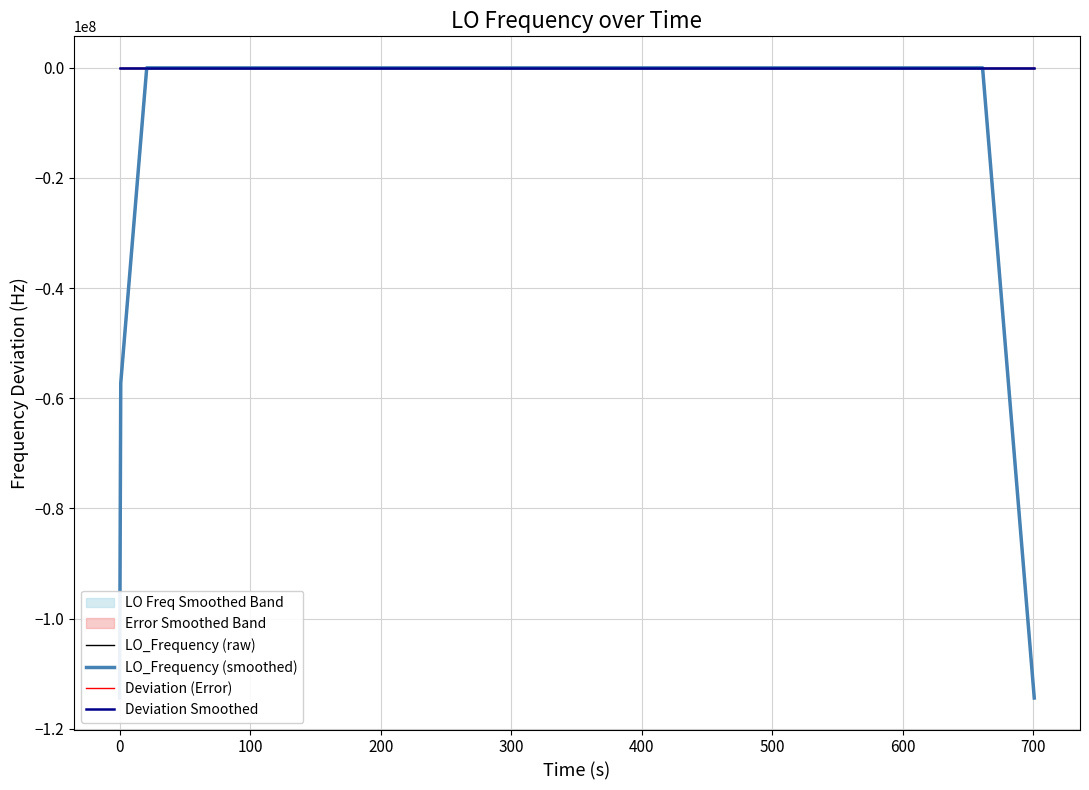

What is the difference between the highest and lowest values at 200?

0.1